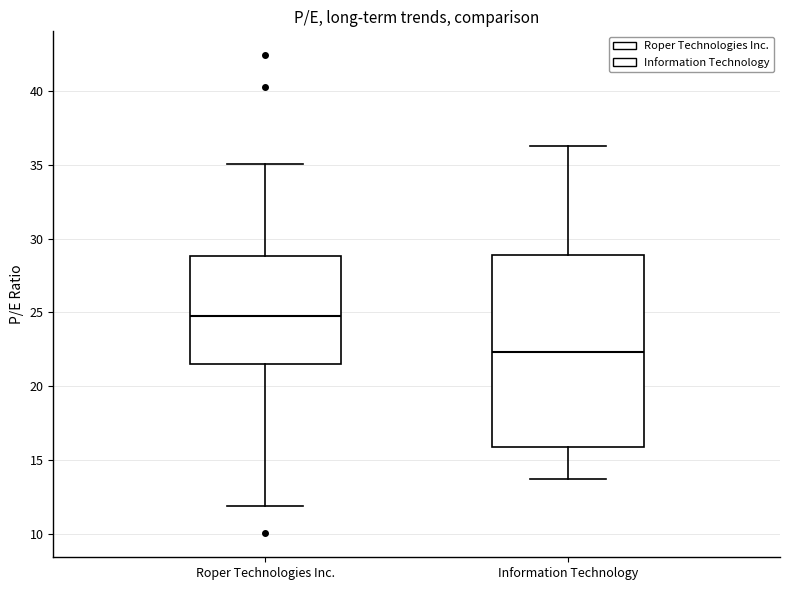

Reading left to right, read every box against the y-axis: the position of its median line, the range the box covers, and the ends of its whiskers. The values are not printed on the chart, so give them approximately, as read against the axis.

Roper Technologies Inc.: median 25.0, box 21.5 to 29.0, whiskers 12.0 to 35.0
Information Technology: median 22.5, box 16.0 to 29.0, whiskers 13.5 to 36.5